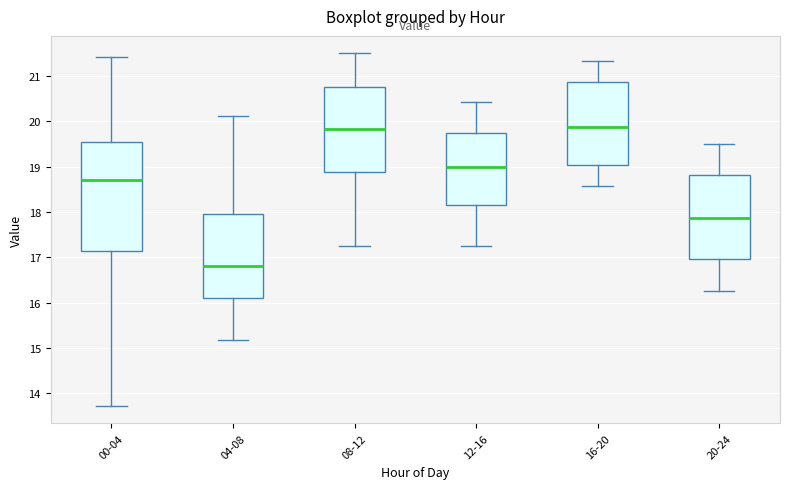

Which box is the tallest, from its lower edge to its upper edge?

00-04